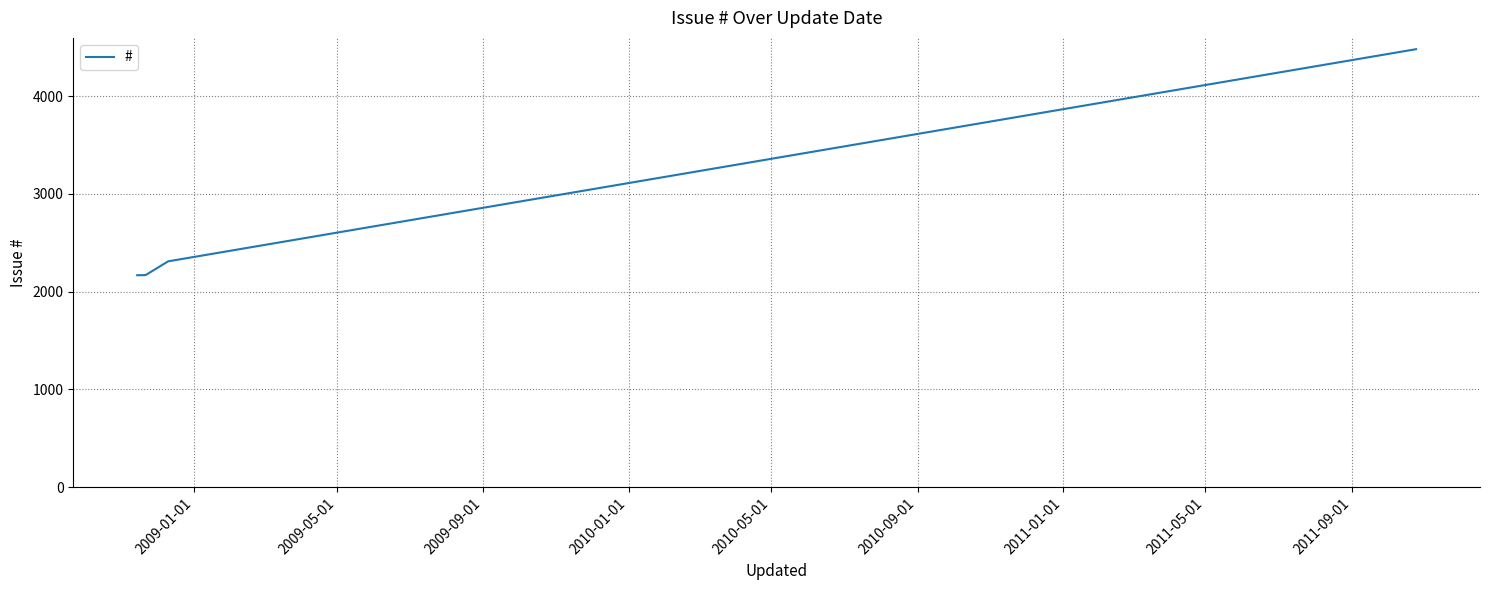

What is the sum of all values?

11126